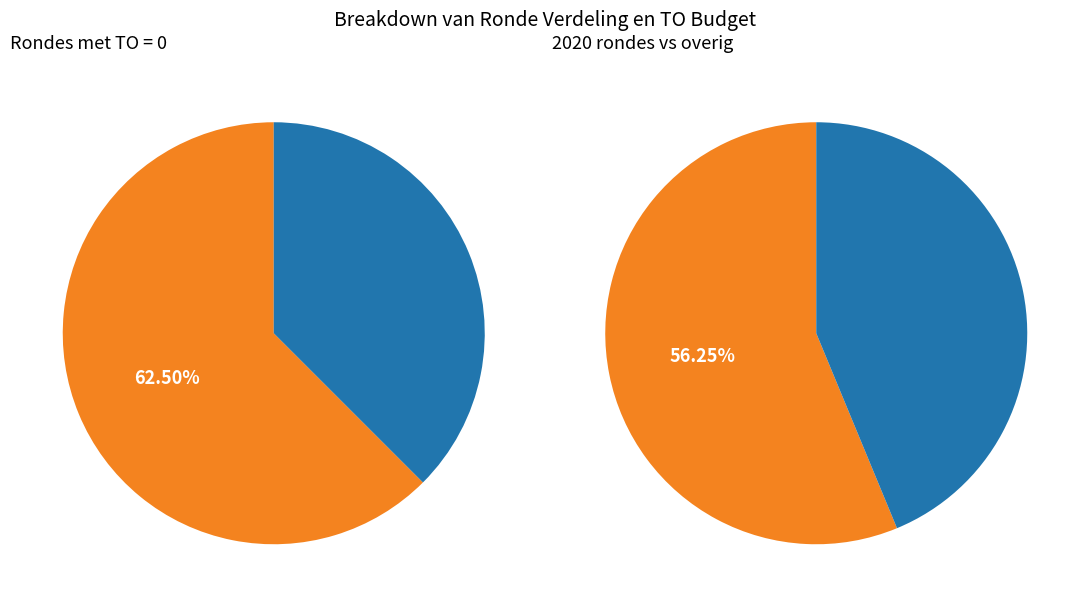

True or false: 2021 1ste aanpassing ontwerp accounts for 1% of the total.

False